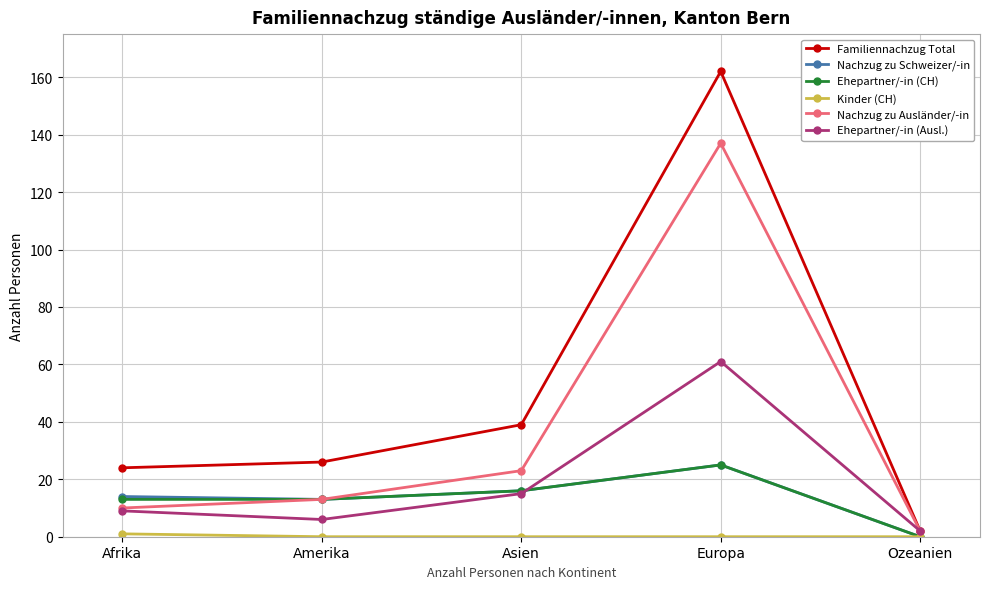

The Ehepartner/-in (Ausl.) series shows 7 at Asien. True or false?

False